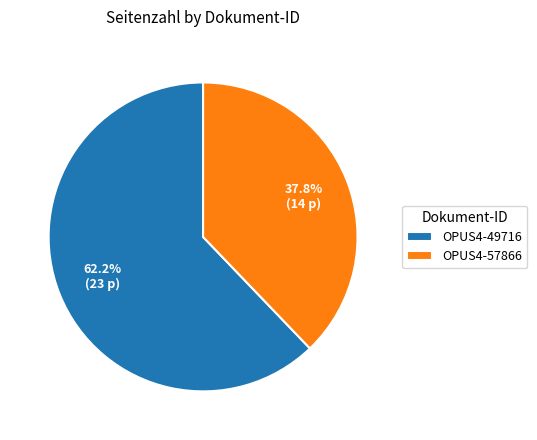

To the nearest percent, what is the average slice percentage?

50%